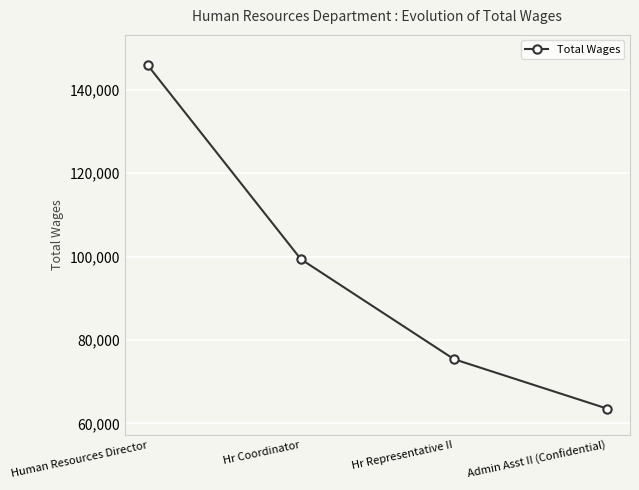

Which has a higher value, Human Resources Director or Admin Asst II (Confidential)?

Human Resources Director